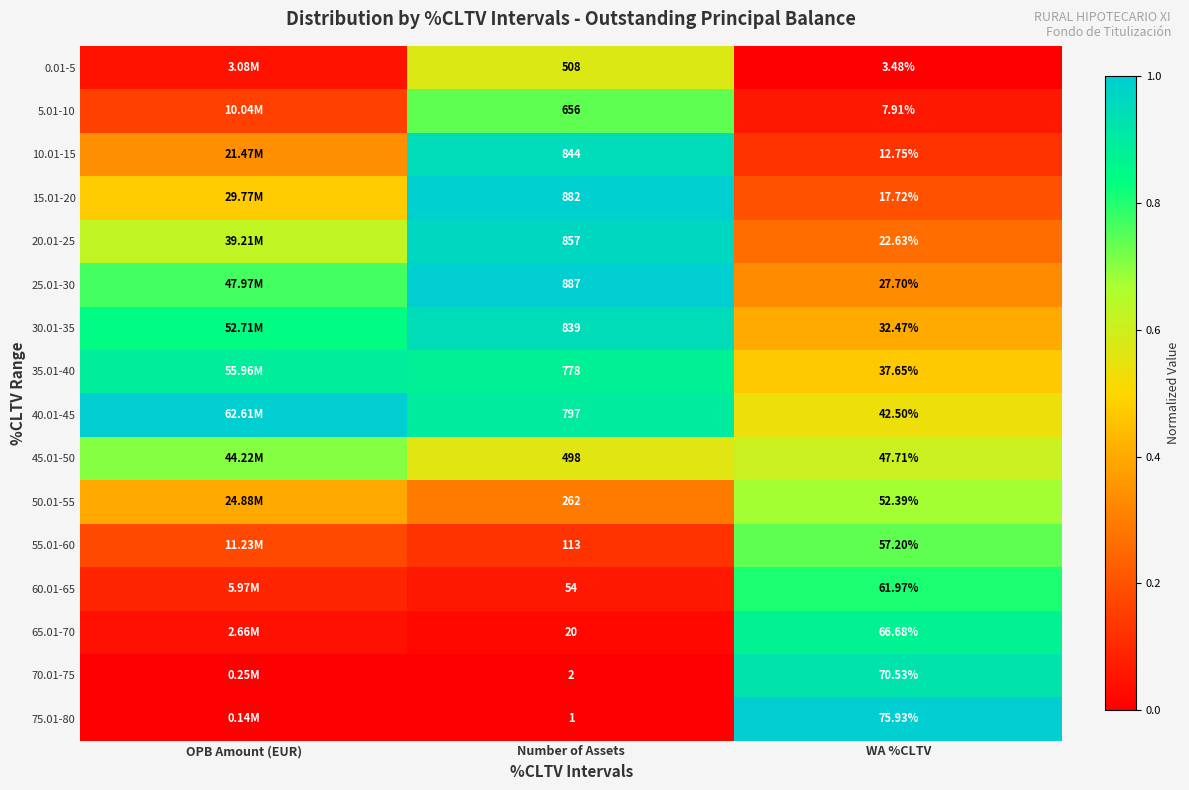

At which category is the sum across all series the highest?

Number of Assets